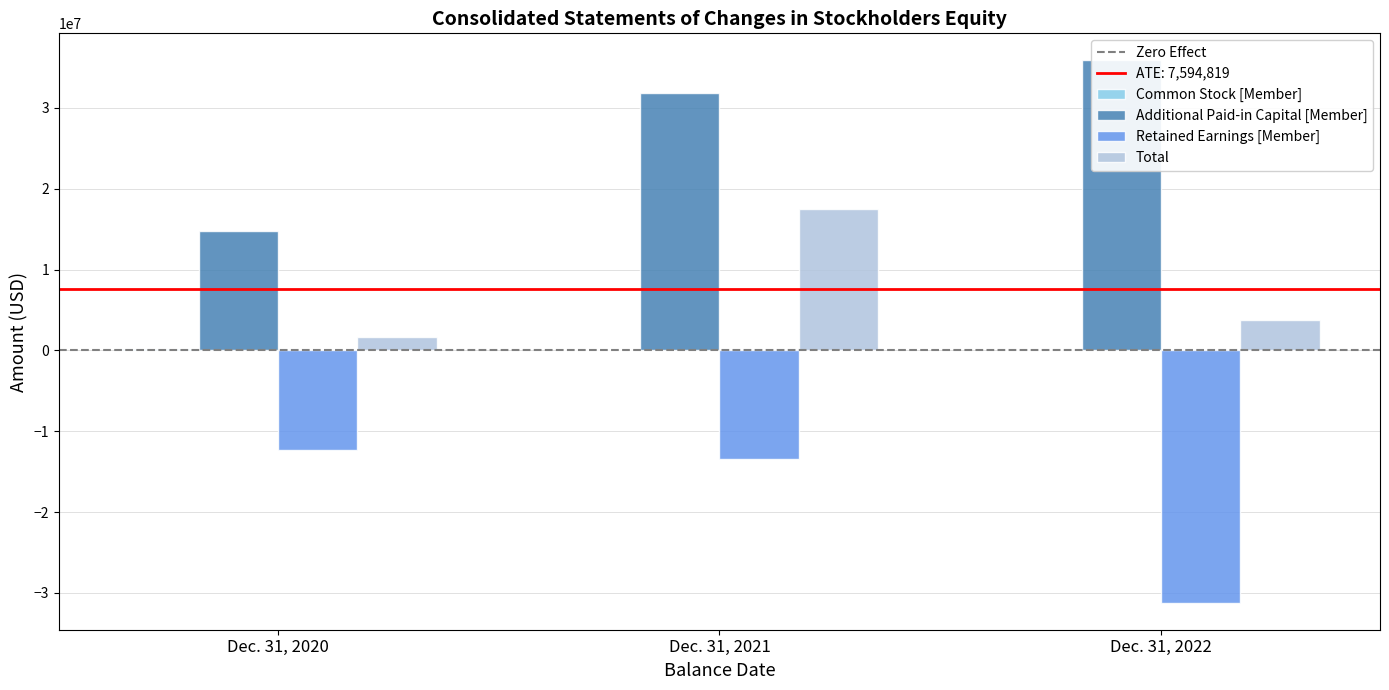

List the series in order of their peak value, lowest first.

Retained Earnings [Member], Common Stock [Member], Total, Additional Paid-in Capital [Member]